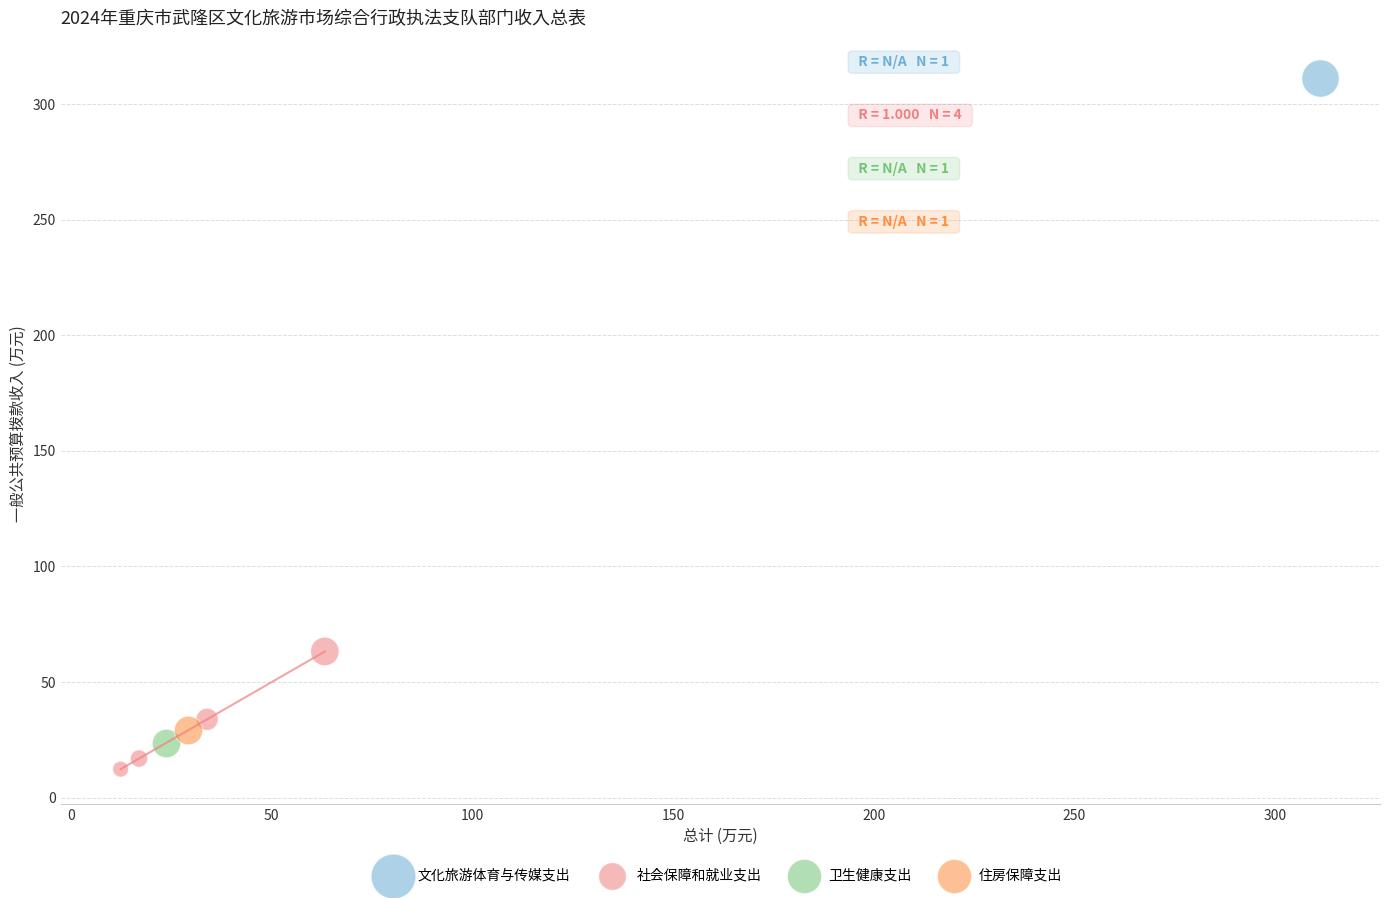

What are all the series names shown in the legend?

文化旅游体育与传媒支出, 社会保障和就业支出, 卫生健康支出, 住房保障支出